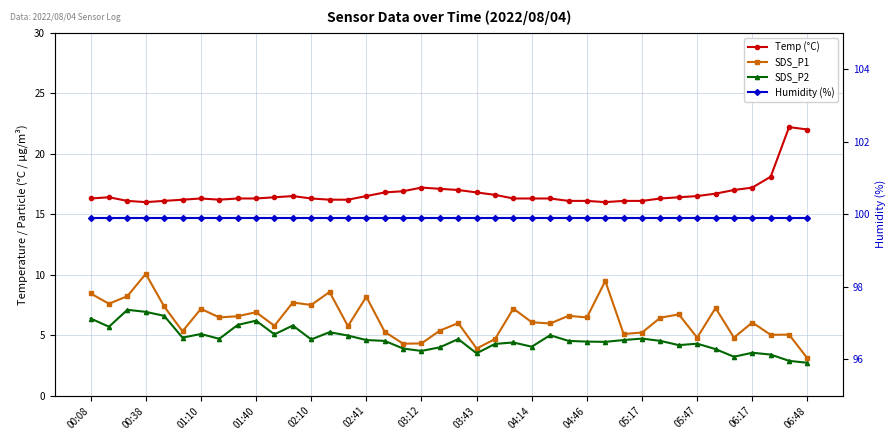

Which series has the largest total across all categories?

Humidity (%)